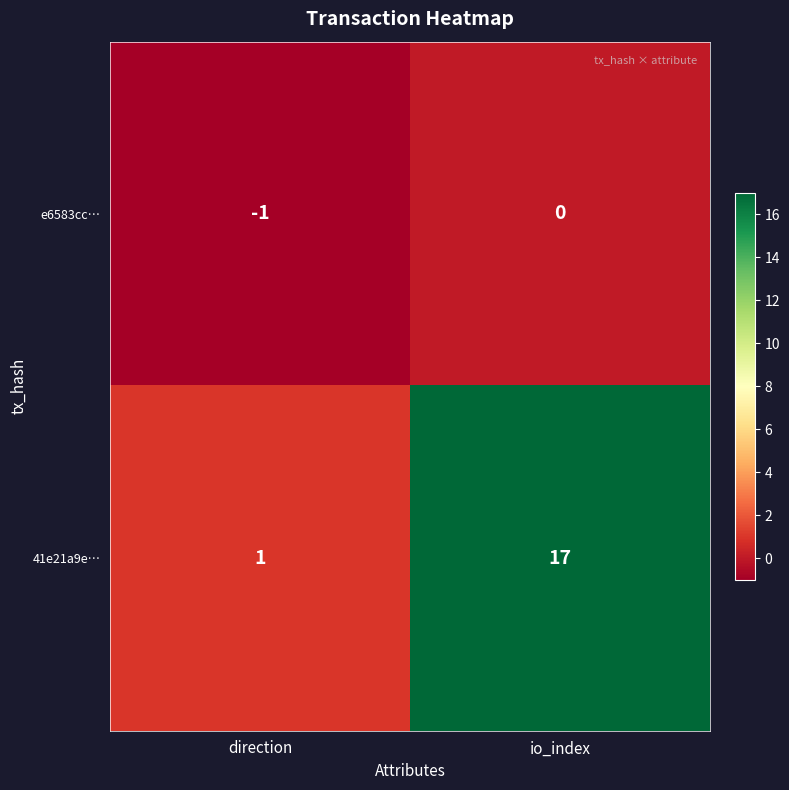

What is the difference between the 41e21a9e… values at io_index and direction?

16